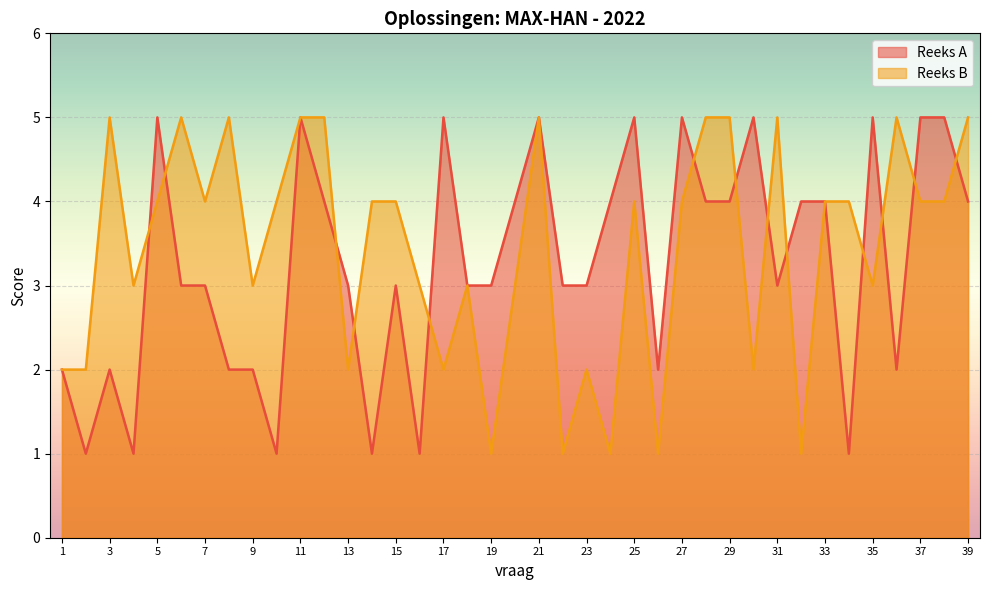

At how many categories does at least one series exceed 1?

39